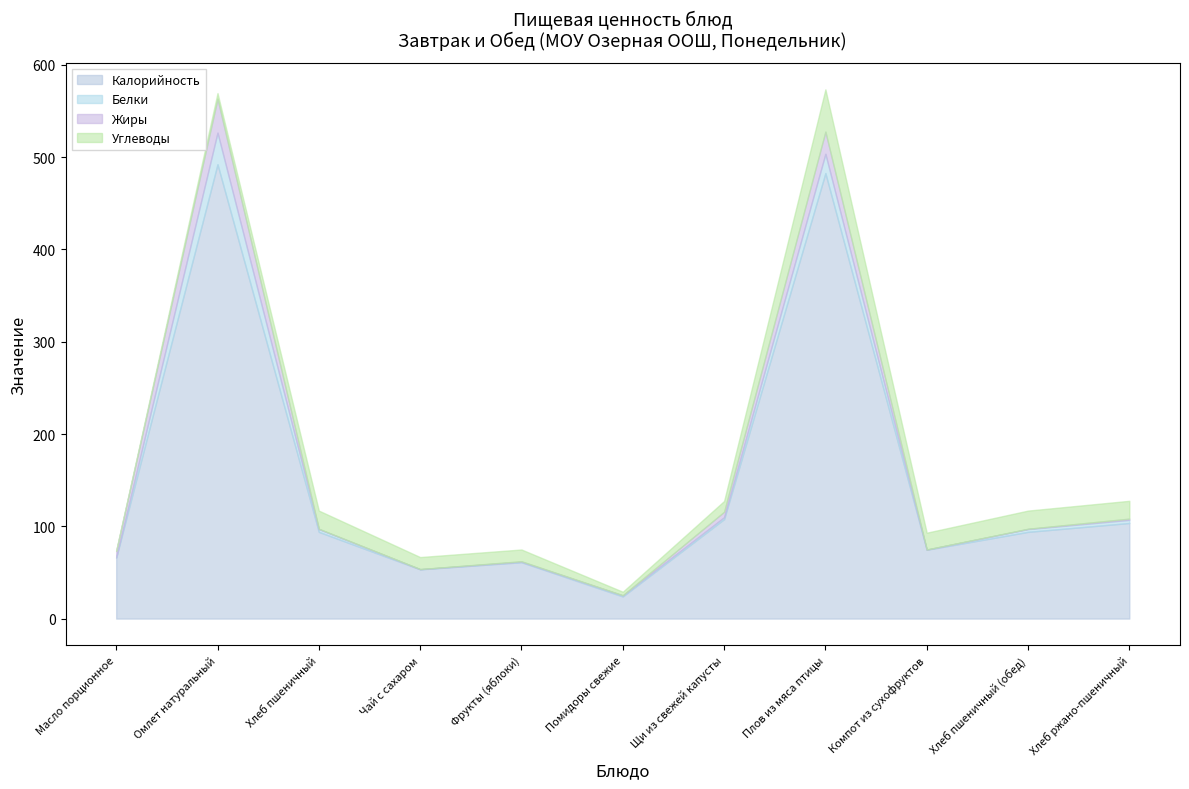

How many interior local valleys does the Жиры series have?

3